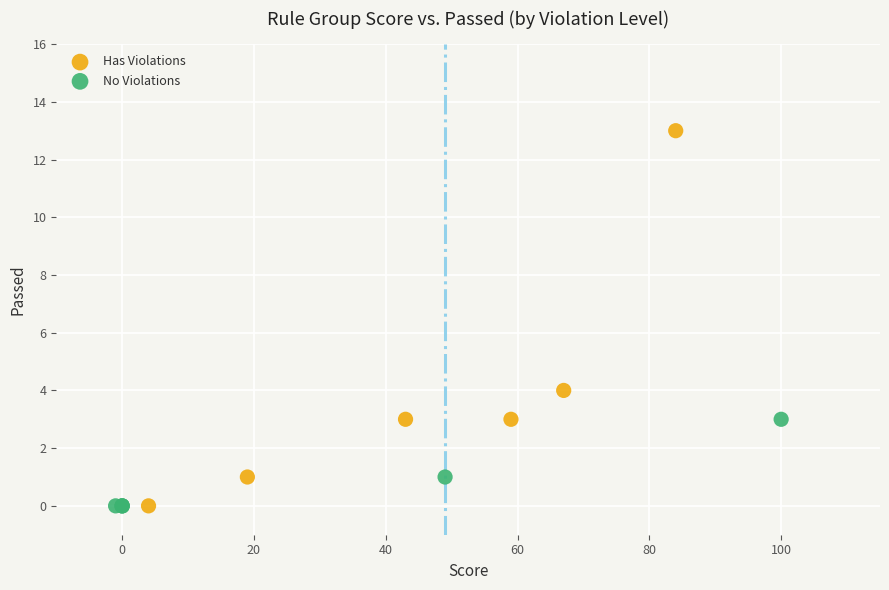

Which series contains the highest Y value?

Has Violations